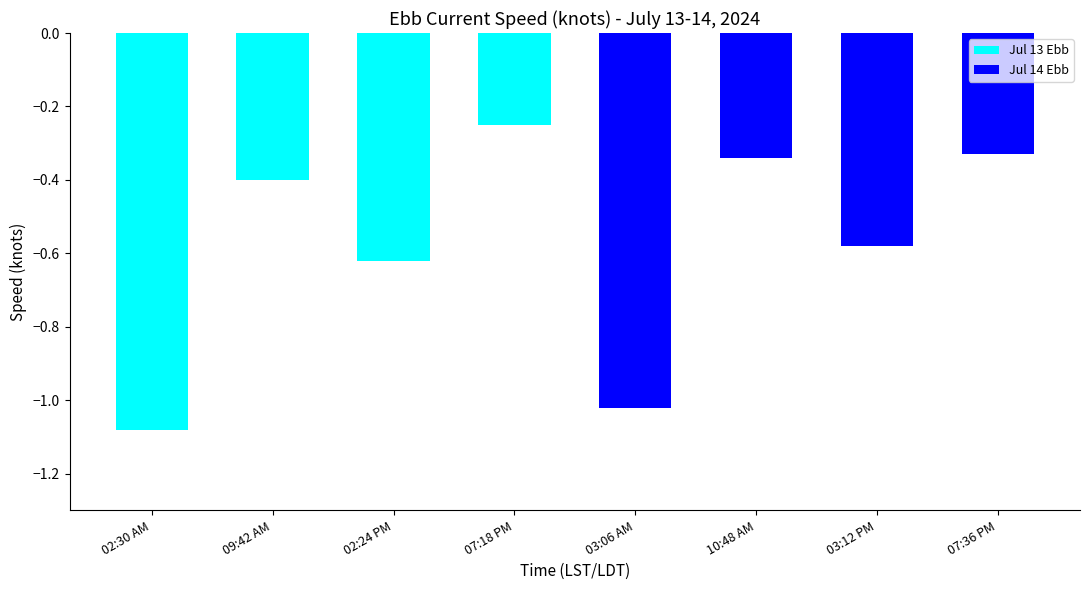

List the labels in order of Jul 14 Ebb value, smallest first.

03:06 AM, 03:12 PM, 10:48 AM, 07:36 PM, 02:30 AM, 09:42 AM, 02:24 PM, 07:18 PM